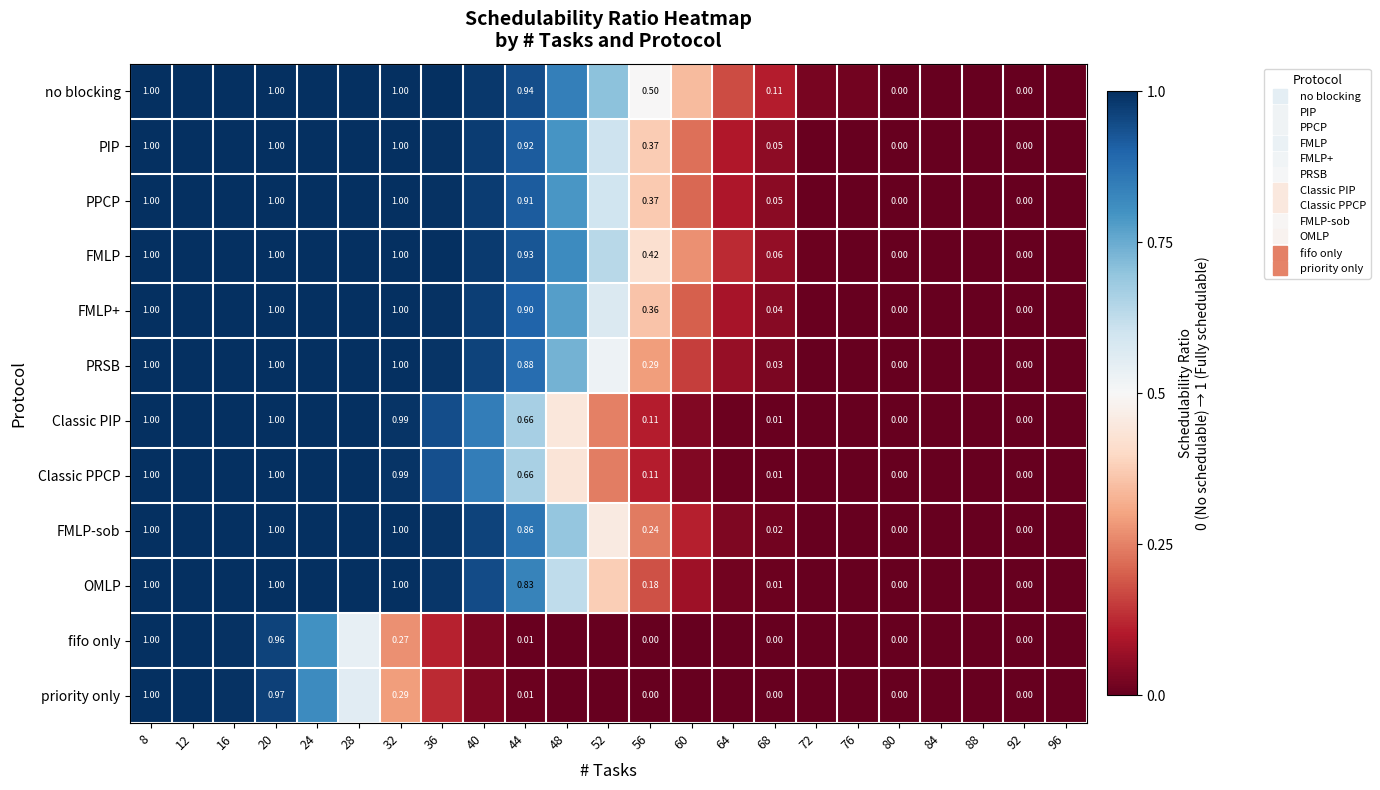

Count the number of data series in this chart.

12